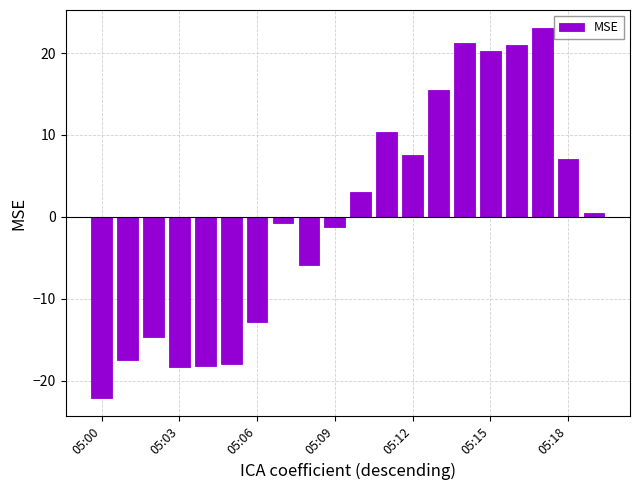

What is the smallest value displayed?

-22.1